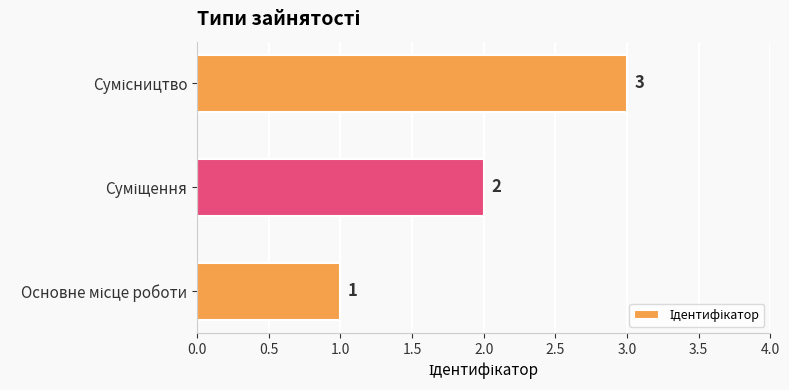

How many values are between 1 and 3?

3